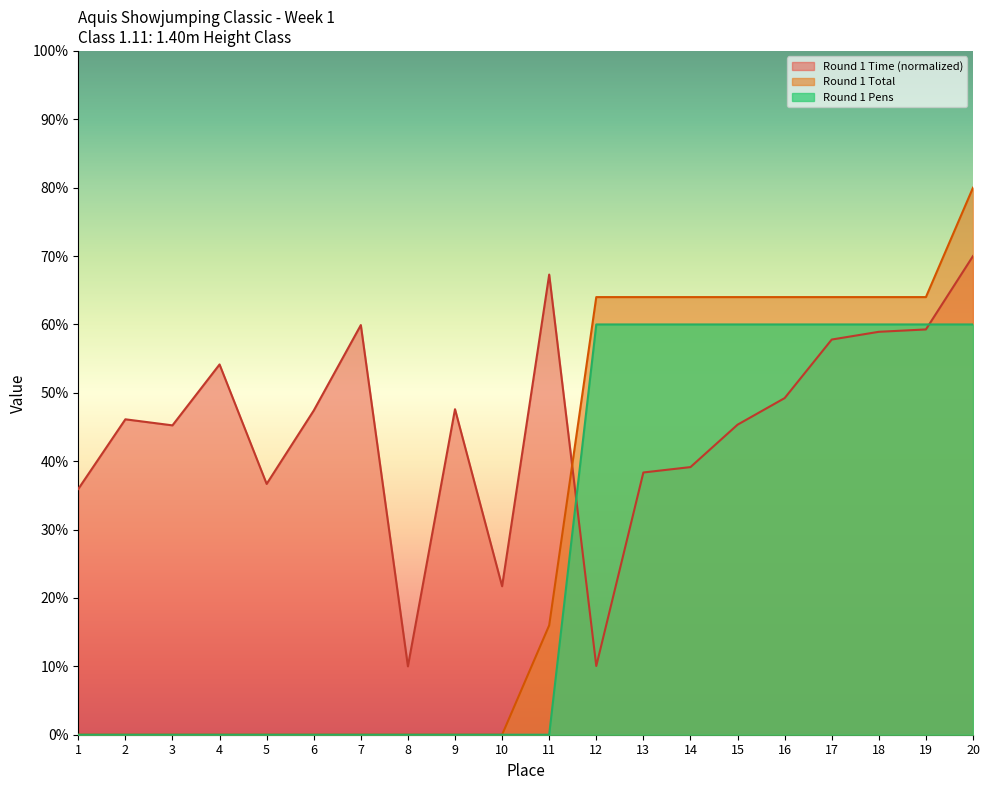

Reading right to left, transcribe all the data shown in this chart.

Round 1 Total: 20=80.0	19=64.0	18=64.0	17=64.0	16=64.0	15=64.0	14=64.0	13=64.0	12=64.0	11=16.0	10=0.0	9=0.0	8=0.0	7=0.0	6=0.0	5=0.0	4=0.0	3=0.0	2=0.0	1=0.0
Round 1 Pens: 20=60.0	19=60.0	18=60.0	17=60.0	16=60.0	15=60.0	14=60.0	13=60.0	12=60.0	11=0.0	10=0.0	9=0.0	8=0.0	7=0.0	6=0.0	5=0.0	4=0.0	3=0.0	2=0.0	1=0.0
Round 1 Time: 20=70.0	19=59.3	18=58.9	17=57.8	16=49.2	15=45.3	14=39.1	13=38.4	12=10.0	11=67.3	10=21.7	9=47.6	8=10.0	7=59.9	6=47.4	5=36.7	4=54.2	3=45.2	2=46.1	1=35.9